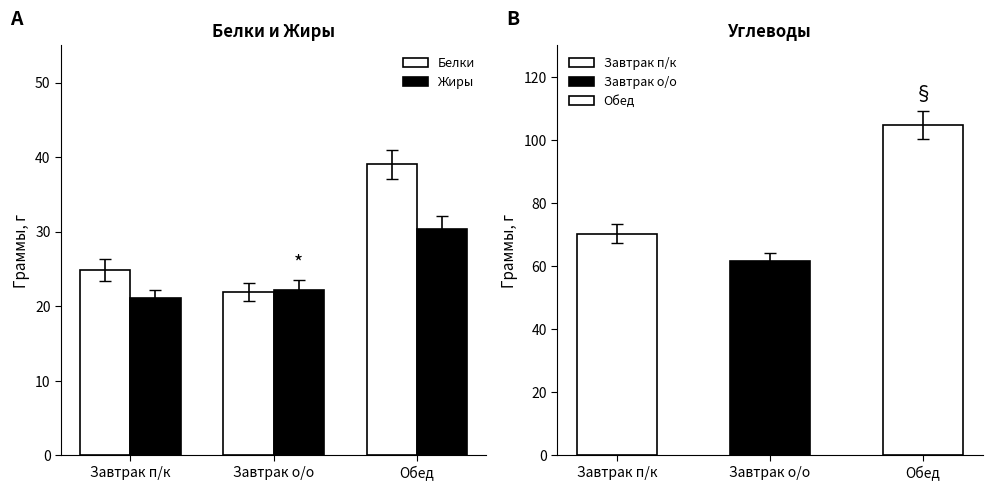

Between Обед and Завтрак п/к, which is larger?

Обед